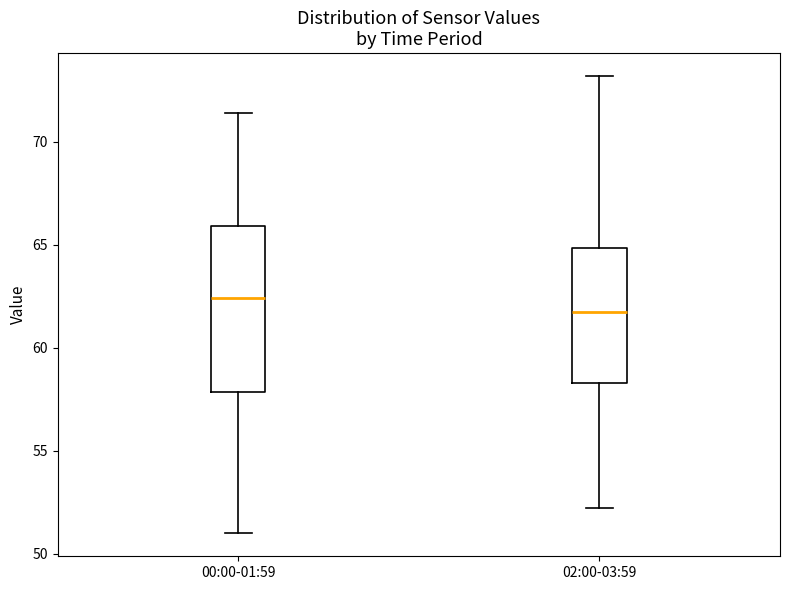

Which box has the highest median line?

00:00-01:59